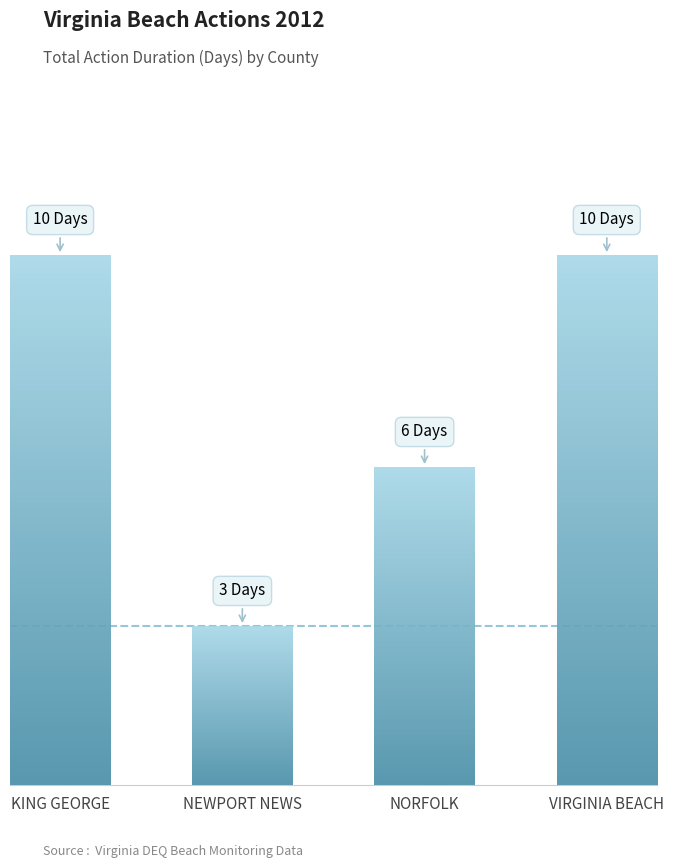

What is the difference between the maximum and minimum values?

7